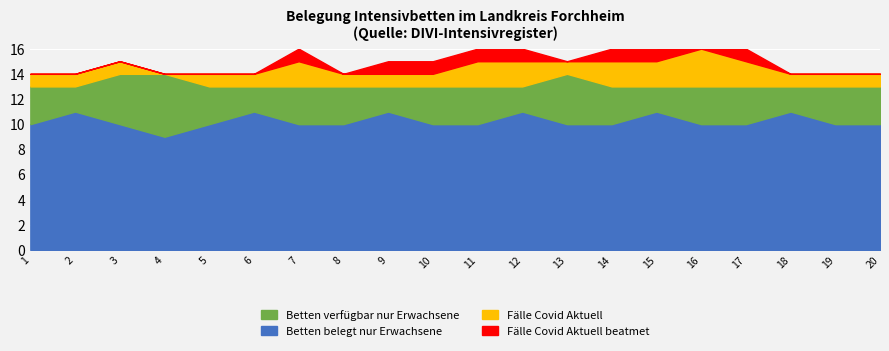

How many series are shown in this chart?

4